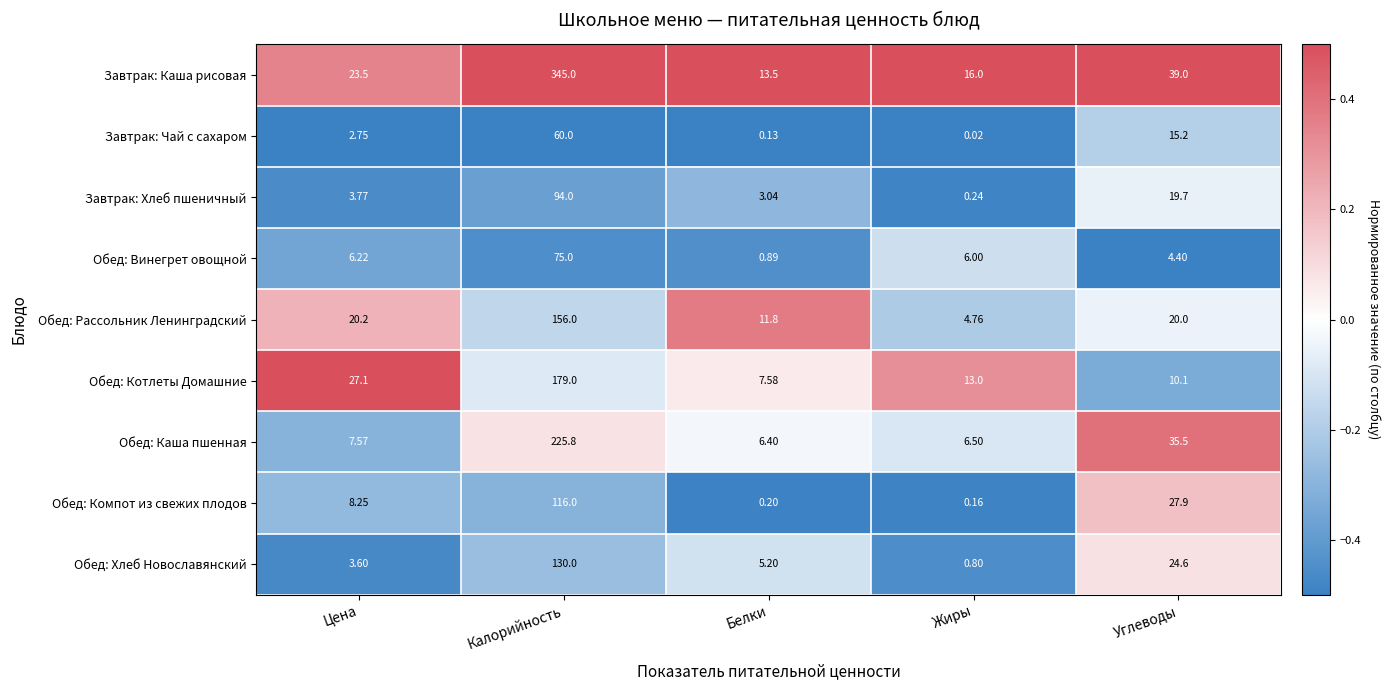

Rank the categories by Обед: Котлеты Домашние value from highest to lowest.

Калорийность, Цена, Жиры, Углеводы, Белки